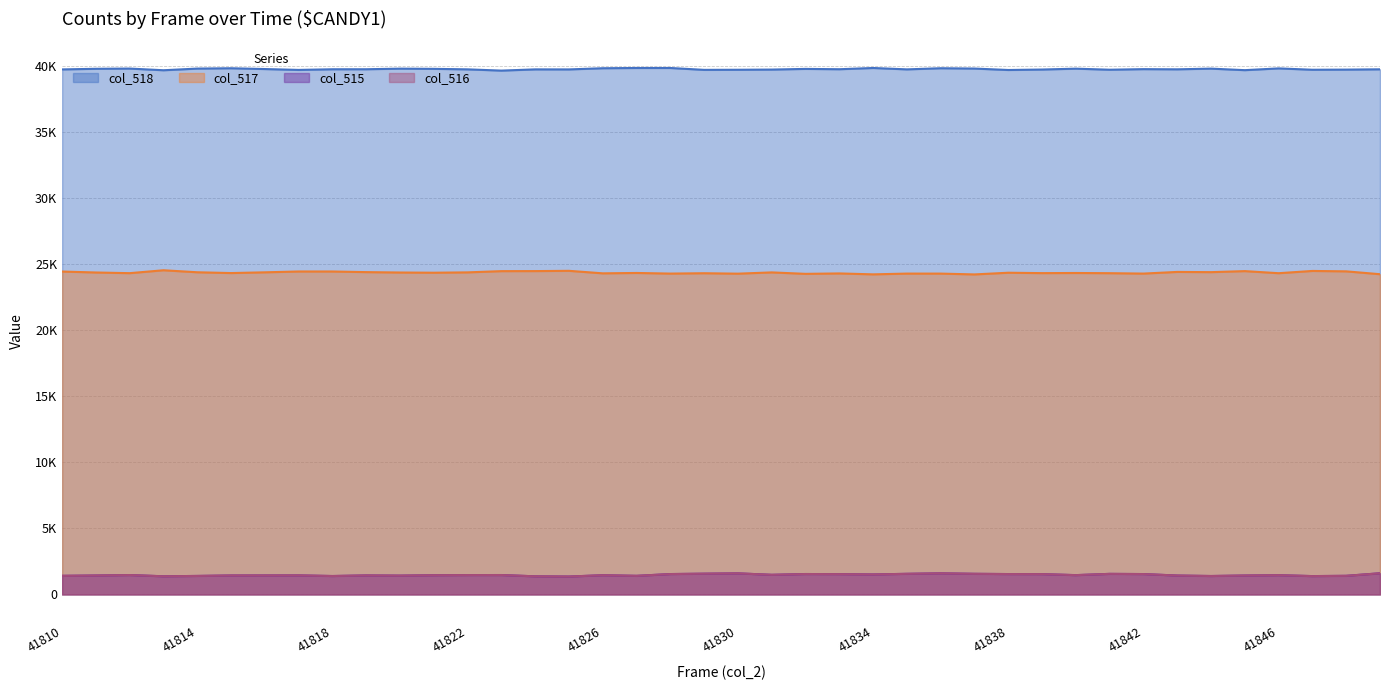

How many lines are shown in the chart?

4